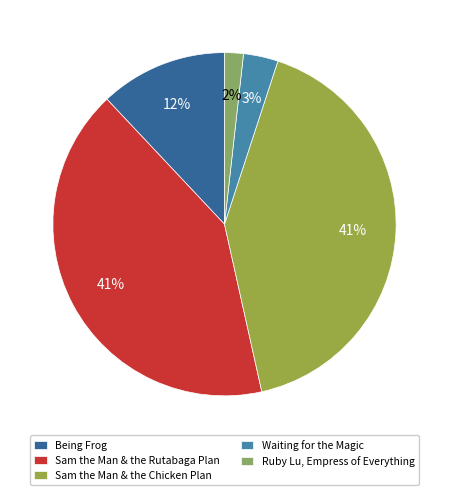

Which category has the smallest portion of the pie?

Ruby Lu, Empress of Everything